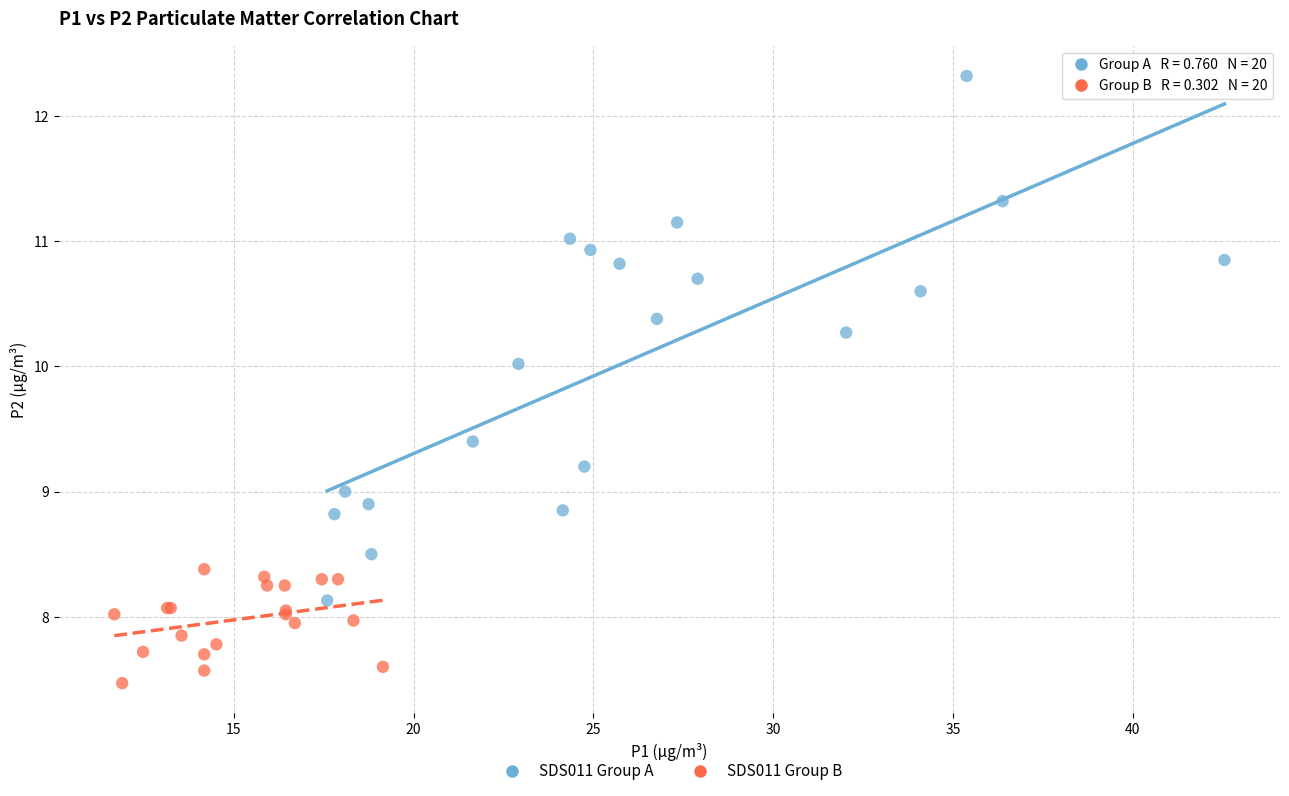

Which series reaches the maximum Y coordinate?

SDS011 Group A